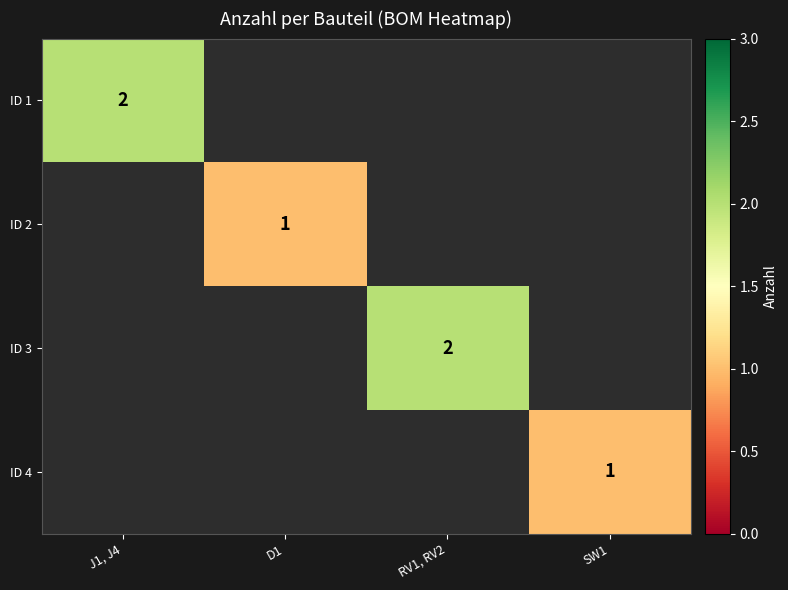

How many series are shown in this chart?

4